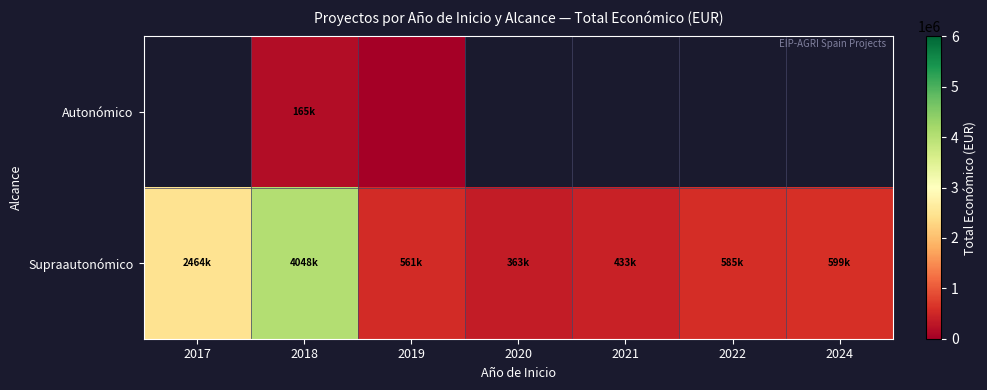

The value of Supraautonómico at 2021 is 593621.0. True or false?

False